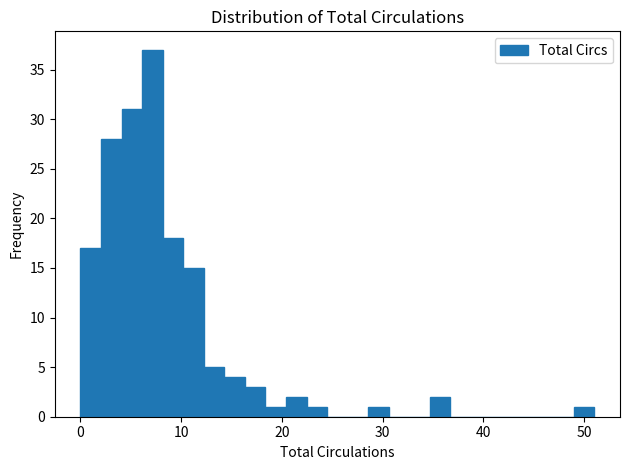

Around what value on the x-axis is the tallest bar? Give the approximate position of its centre, as read against the axis.

7